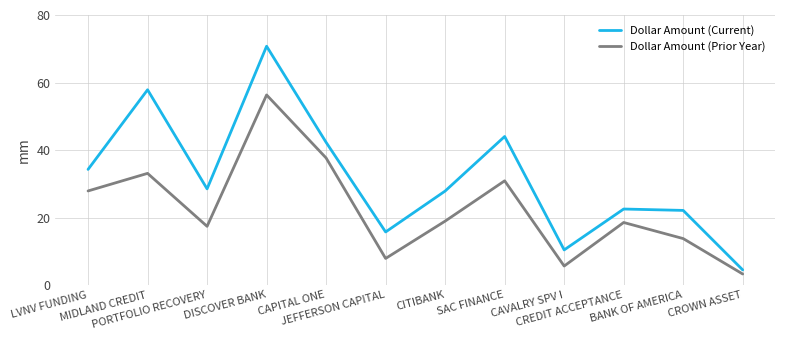

What are all the series names shown in the legend?

Dollar Amount (Current), Dollar Amount (Prior Year)